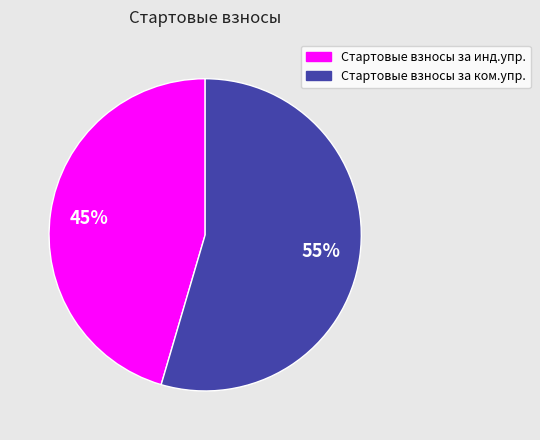

Rank the categories by value from highest to lowest.

Стартовые взносы за ком.упр., Стартовые взносы за инд.упр.